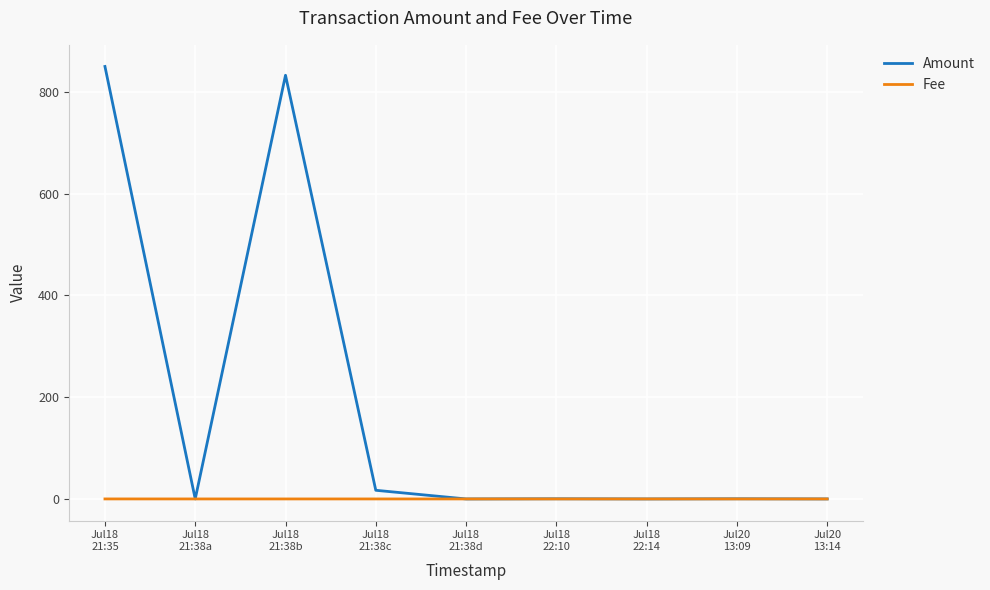

Where is the first local maximum for Amount?

Jul18
21:38b